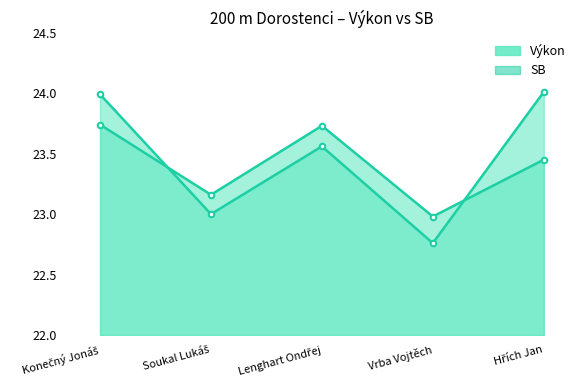

Reading left to right, what are all the values shown in this chart?

Výkon: Konečný Jonáš=24.0	Soukal Lukáš=23.0	Lenghart Ondřej=23.6	Vrba Vojtěch=22.8	Hřích Jan=24.0
SB: Konečný Jonáš=23.7	Soukal Lukáš=23.2	Lenghart Ondřej=23.7	Vrba Vojtěch=23.0	Hřích Jan=23.4